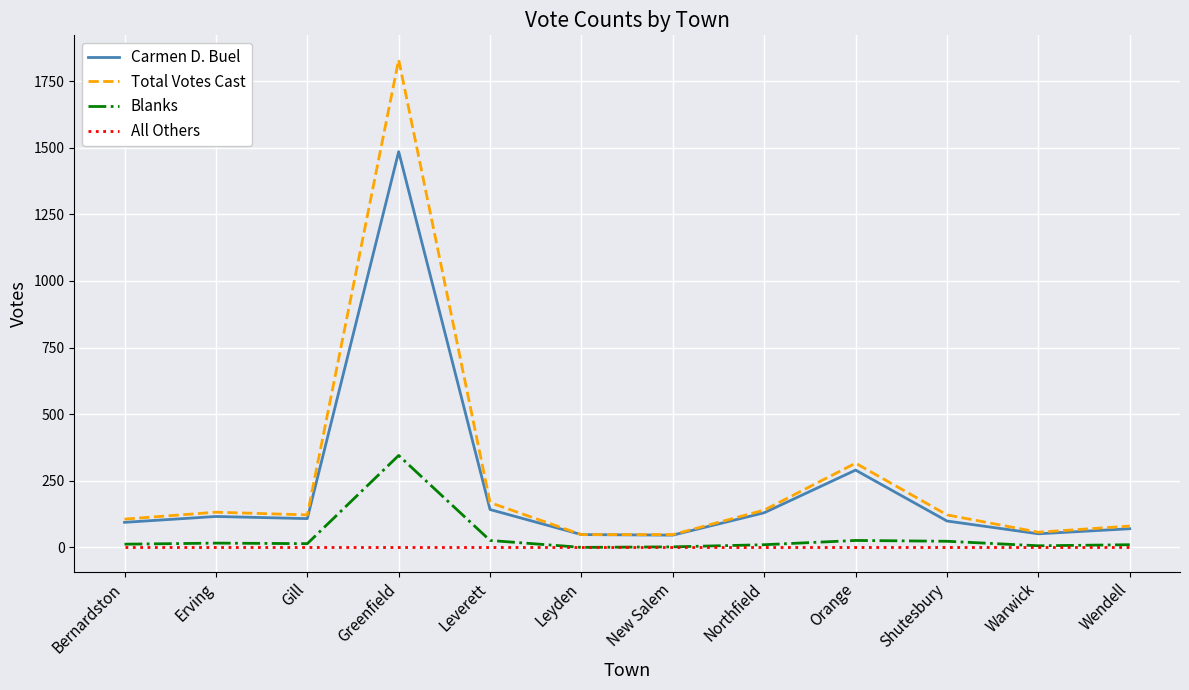

Which category has the highest value across all series?

Greenfield